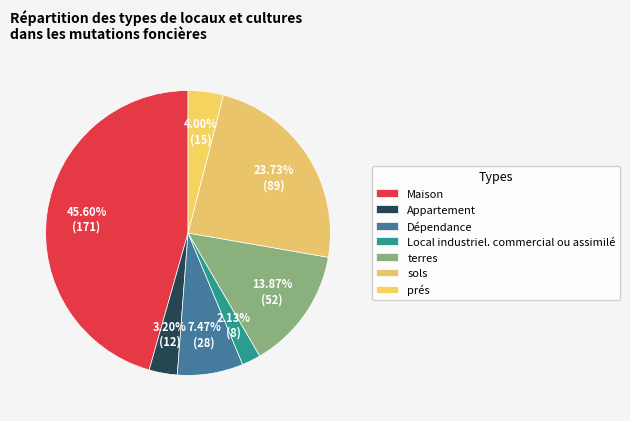

Count the number of slices in the pie.

7